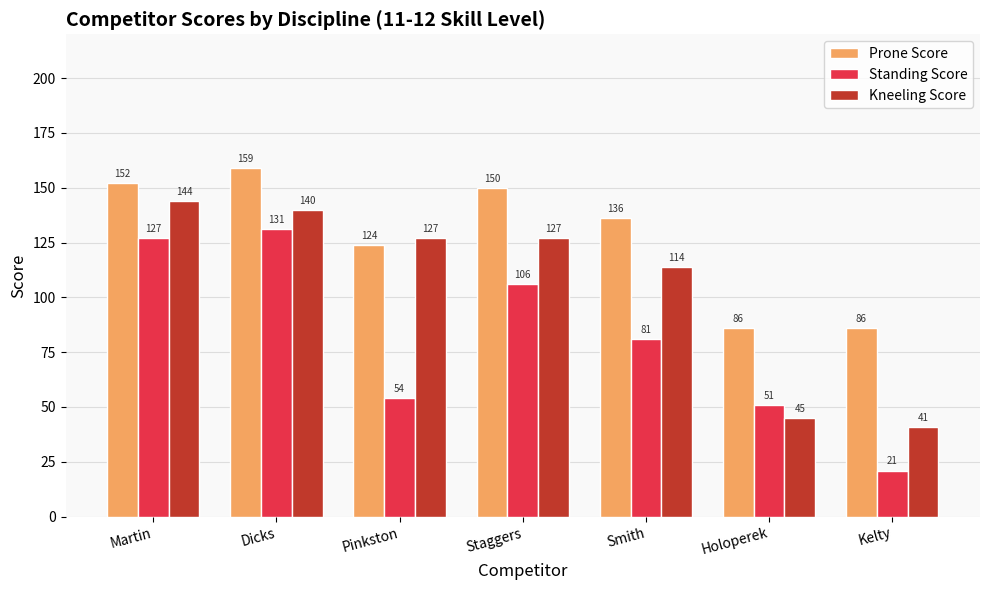

Reading left to right, transcribe all the data shown in this chart.

Prone Score: 152	159	124	150	136	86	86
Standing Score: 127	131	54	106	81	51	21
Kneeling Score: 144	140	127	127	114	45	41